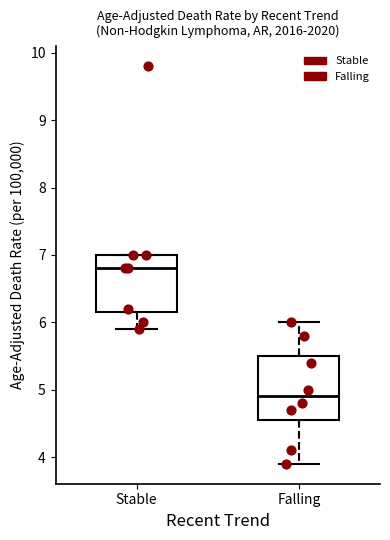

Reading left to right, transcribe this box plot: for each box, give where its median line is, the range the box spans, and where its two whiskers end, as read against the y-axis. The values are not printed on the chart, so give them approximately, as read against the axis.

Stable: median 6.8, box 6.2 to 7.0, whiskers 5.9 to 7.0
Falling: median 4.9, box 4.6 to 5.5, whiskers 3.9 to 6.0